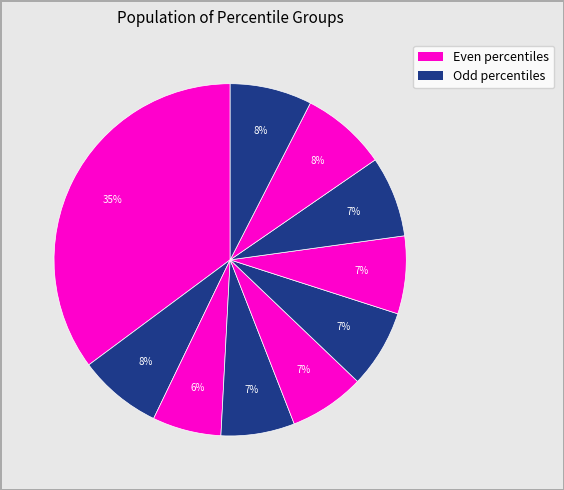

Count the number of slices in the pie.

10